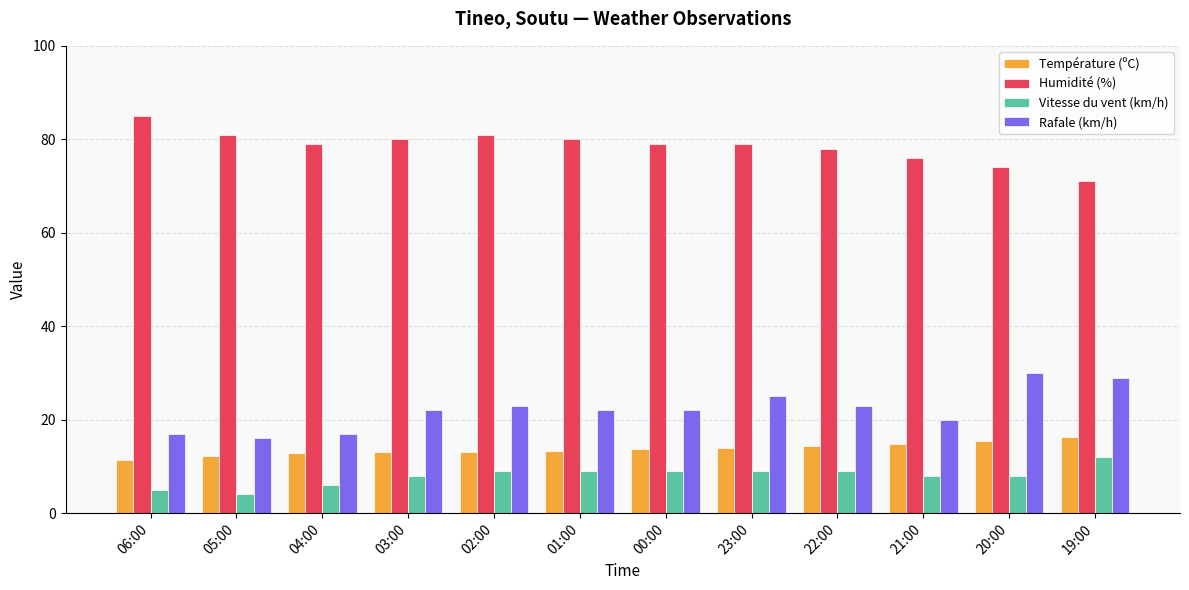

What is the difference between the maximum and minimum values in the Humidité (%) series?

14.0